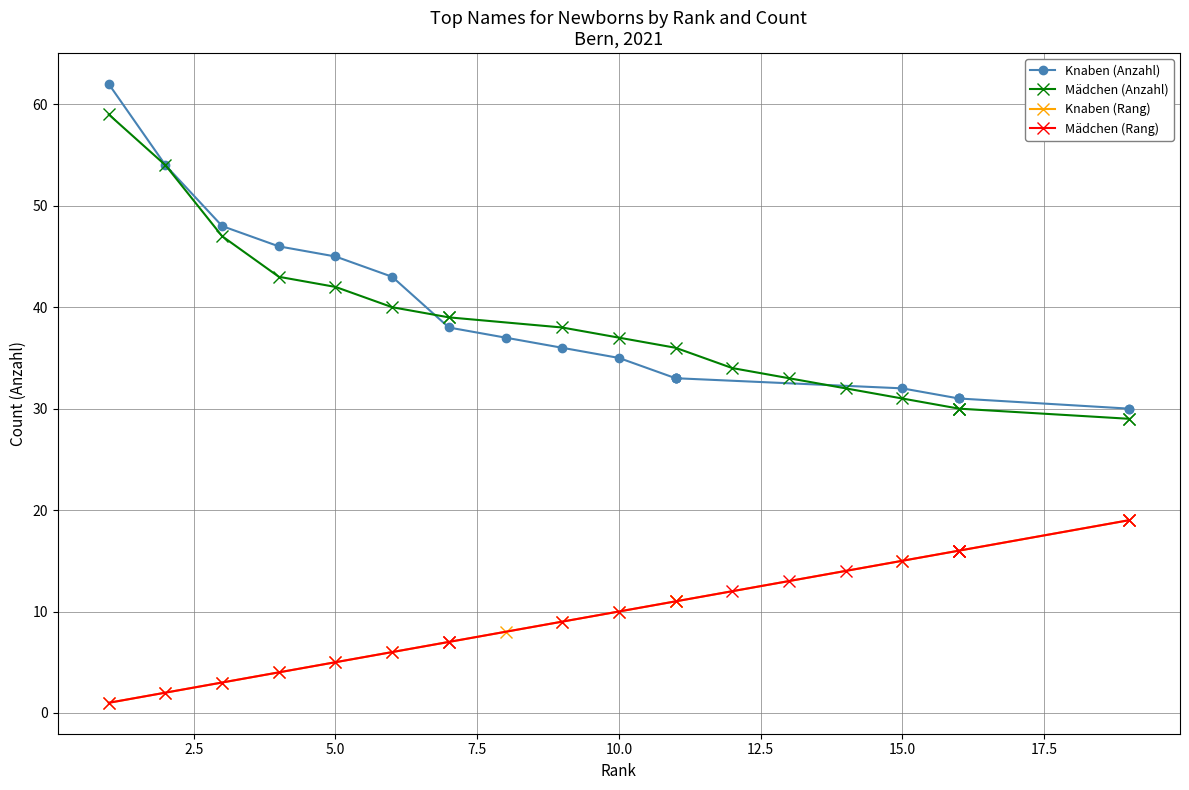

Is the value of Knaben (Anzahl) at 18 greater than the value of Knaben (Rang) at 15.0?

Yes